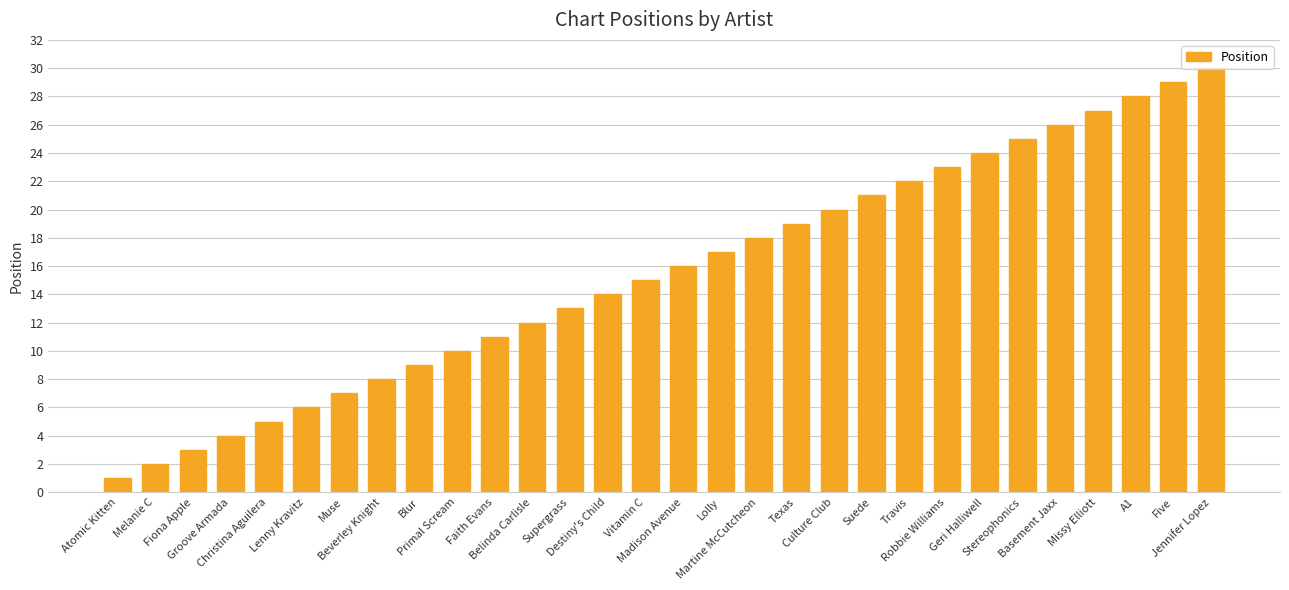

What is the difference between the values at Madison Avenue and Fiona Apple?

13